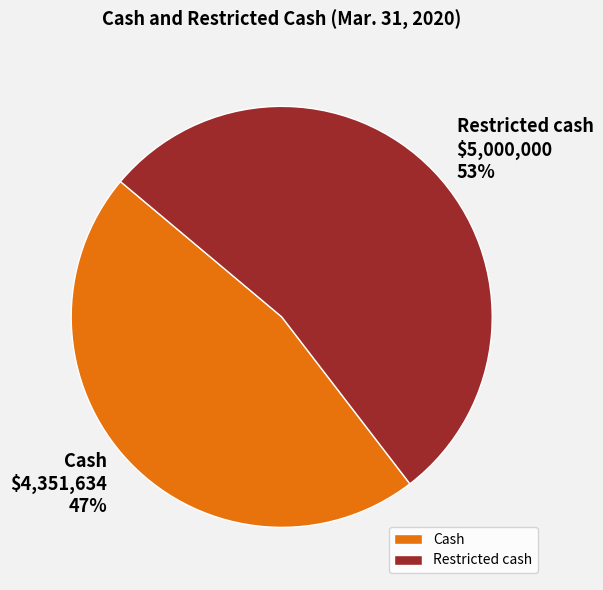

Which category accounts for the majority?

Restricted cash